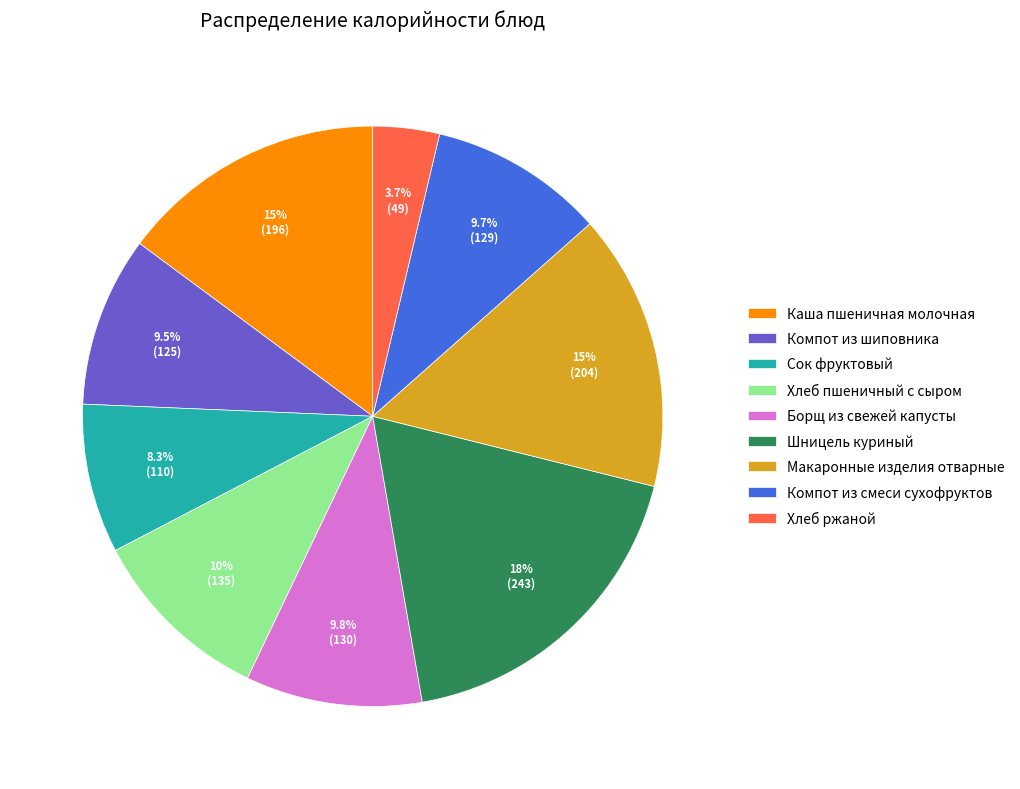

To the nearest percent, what percentage of the pie is Шницель куриный?

18%